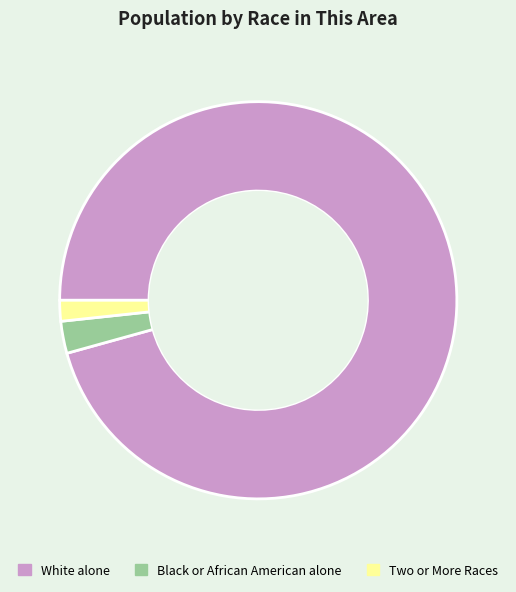

Does White alone account for over 50% of the chart?

Yes